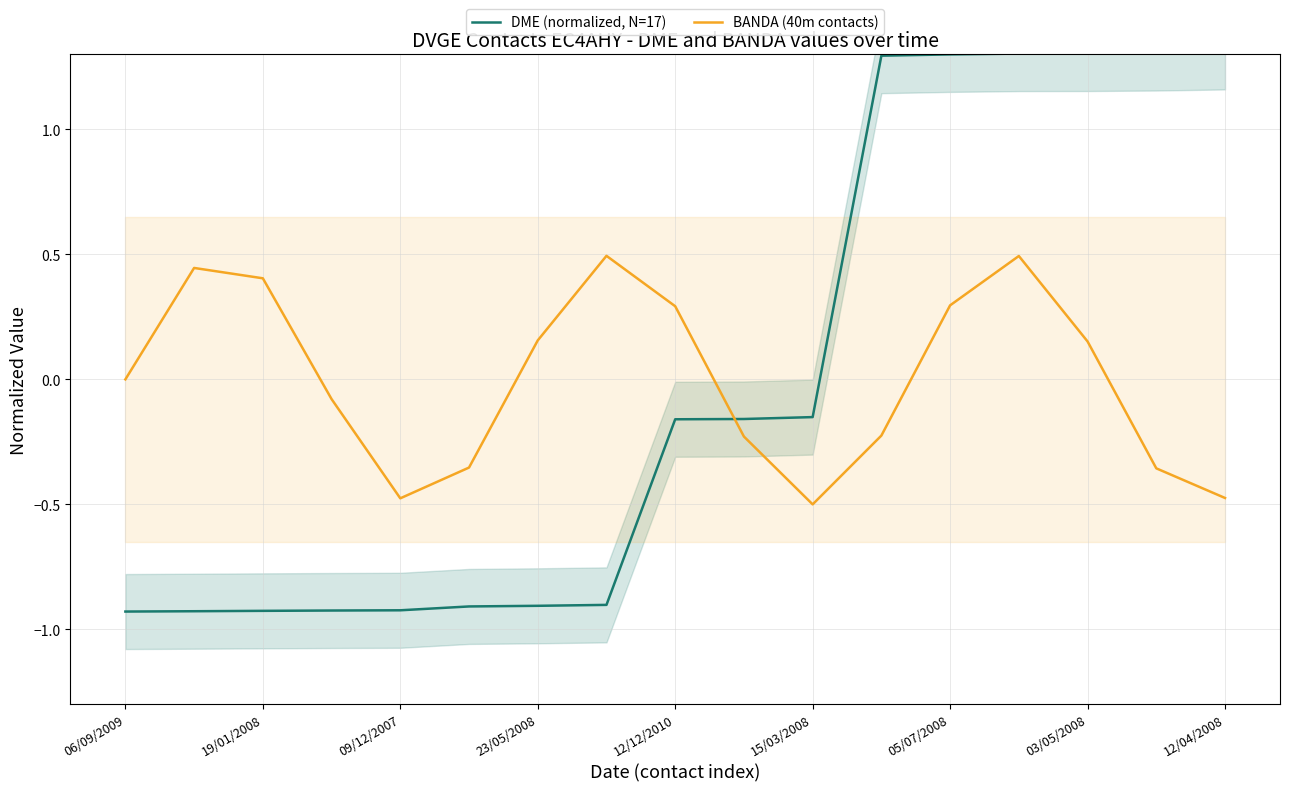

What is the difference between the maximum and minimum values in the DME (normalized, N=17) series?

2.2